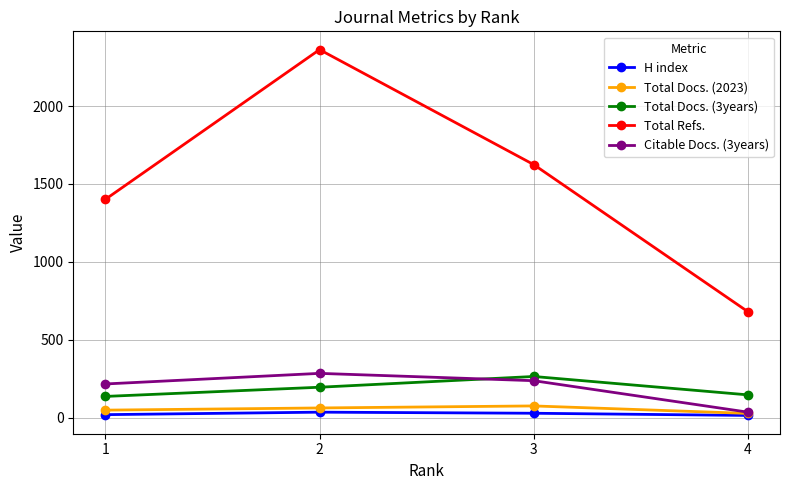

What is the value of the Total Refs. point at the 1st from the left?

1401